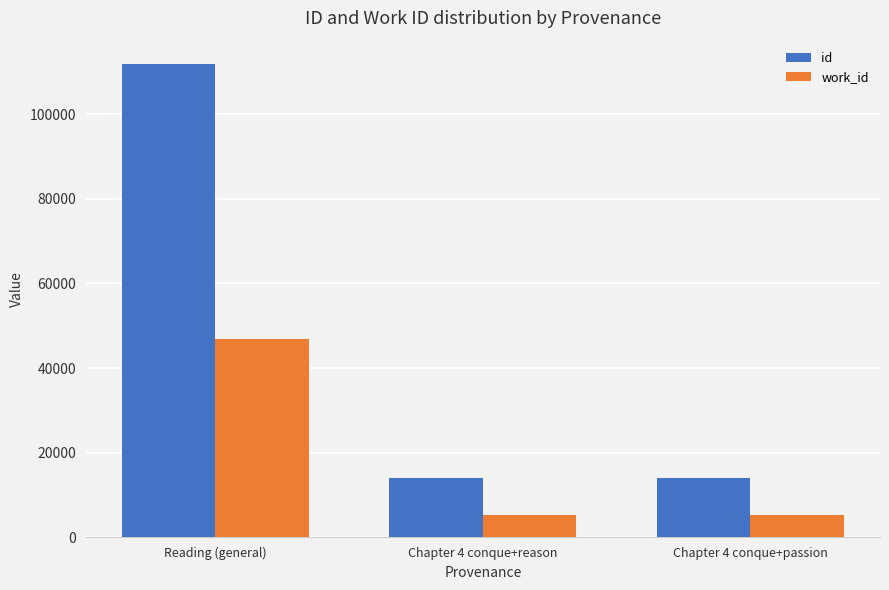

True or false: id has a value of 18838 at Chapter 4 conque+passion.

False